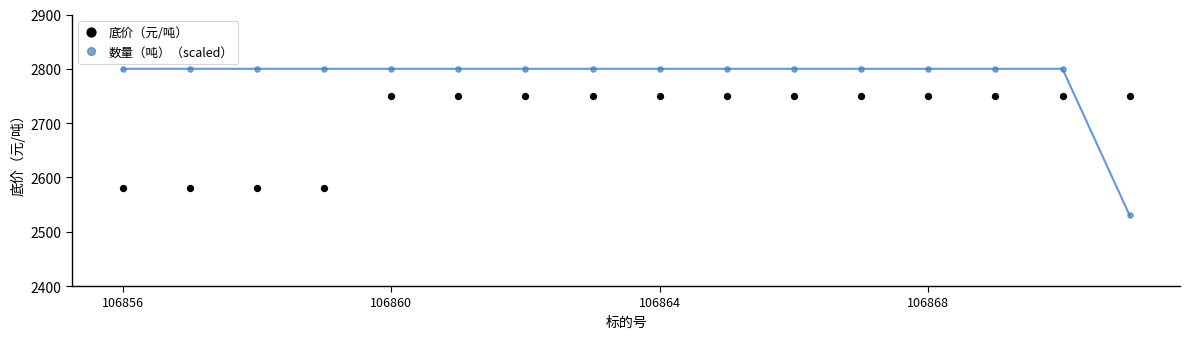

Which series contains the lowest Y value?

数量（吨）（scaled）